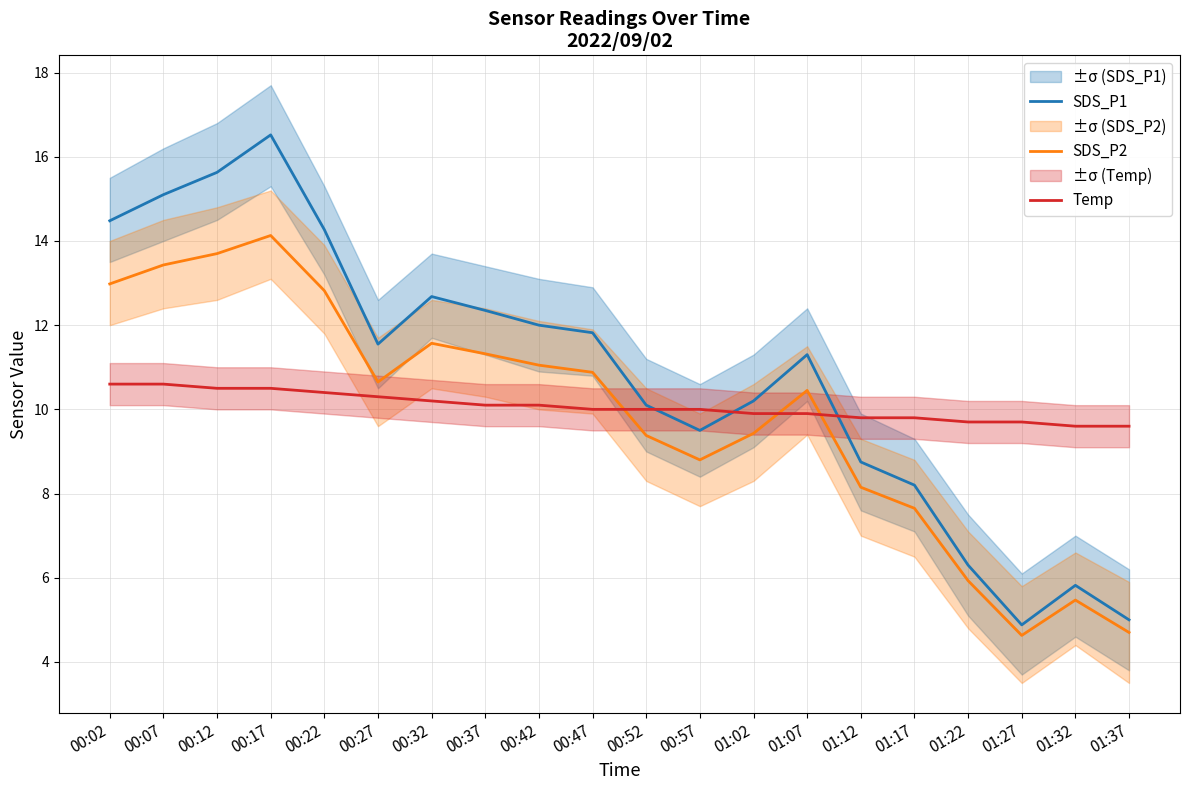

How many data points in Temp are above 10?

9